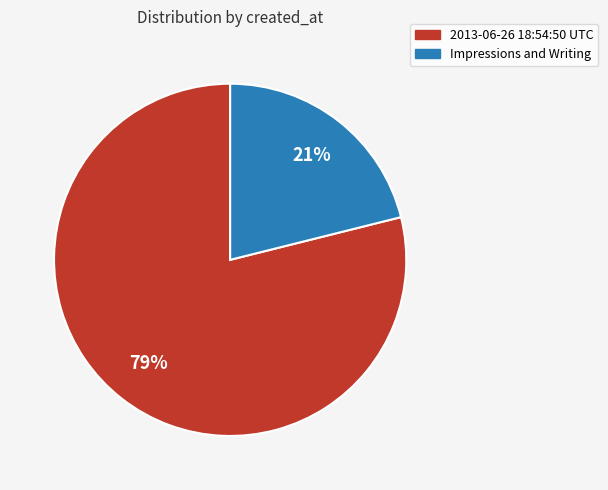

Do Impressions and Writing and 2013-06-26 18:54:50 UTC together represent more than half of the pie?

Yes